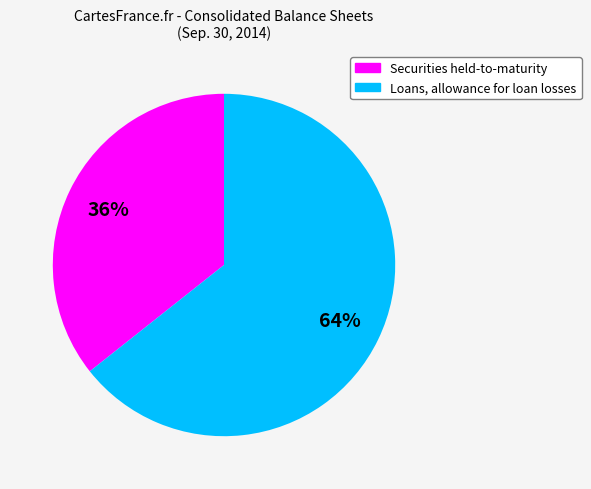

Is it true that Loans, allowance for loan losses is 64% of the pie?

True